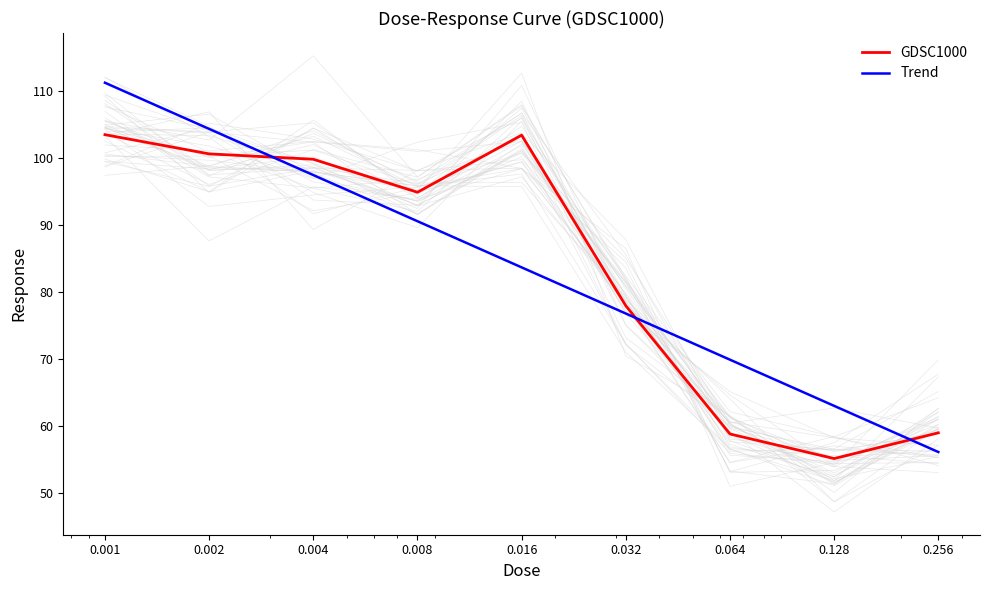

The value of GDSC1000 at 0.002 is 100.6. True or false?

True